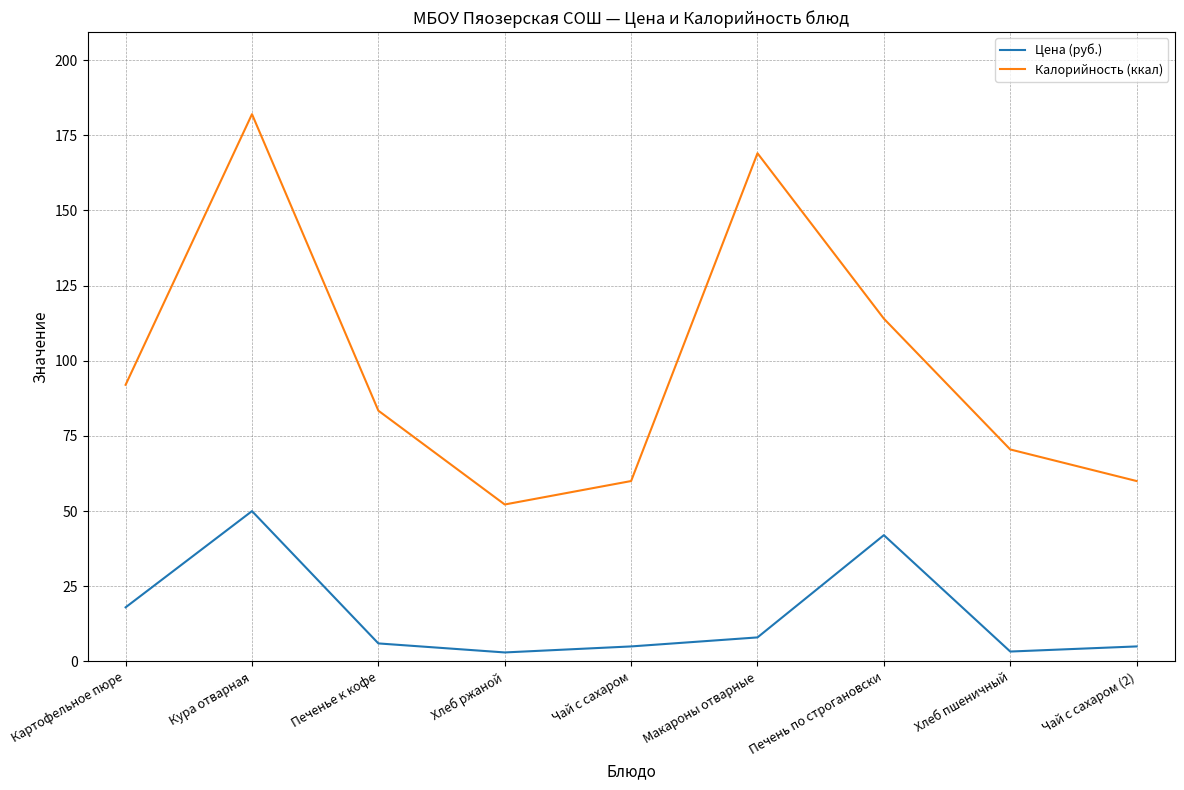

The value of Калорийность (ккал) at Хлеб пшеничный is 118.6. True or false?

False